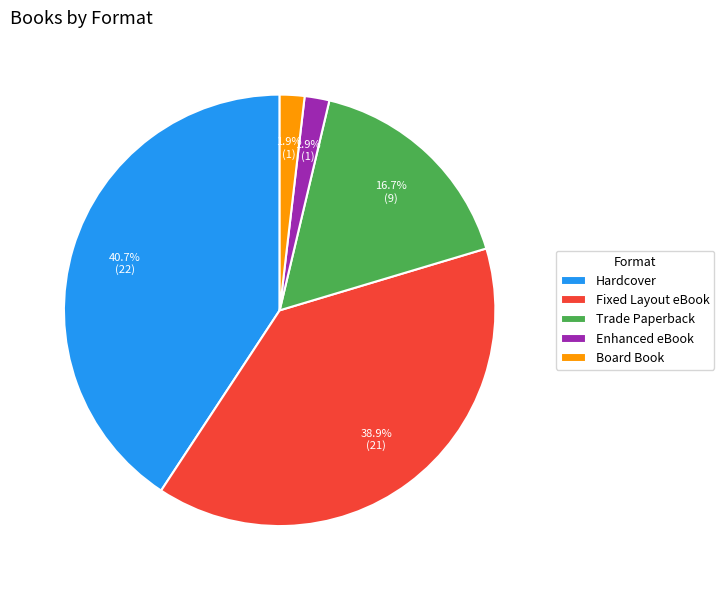

Which has a higher value, Trade Paperback or Fixed Layout eBook?

Fixed Layout eBook